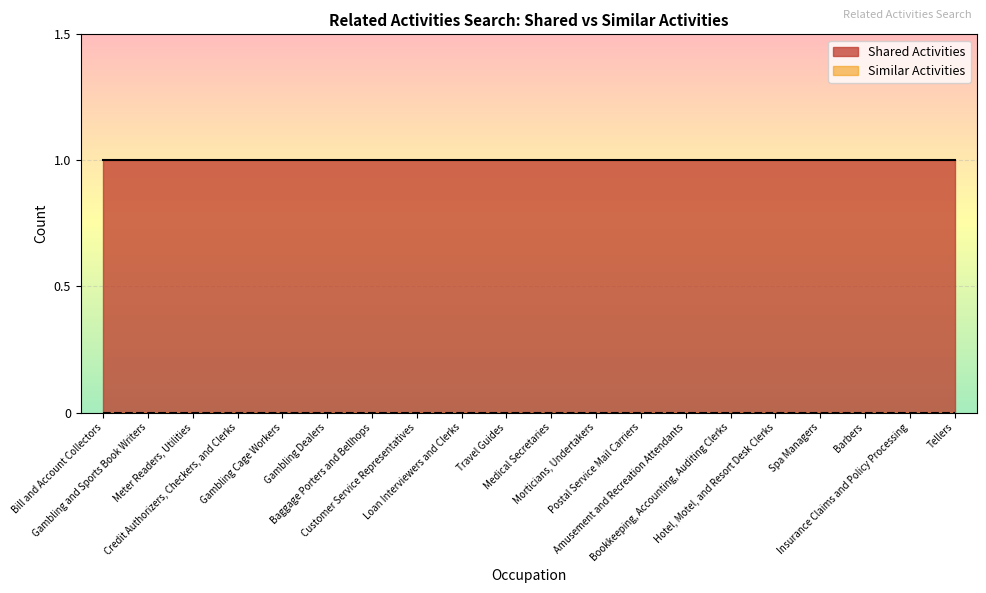

The Shared Activities series shows 0 at Loan Interviewers and Clerks. True or false?

False